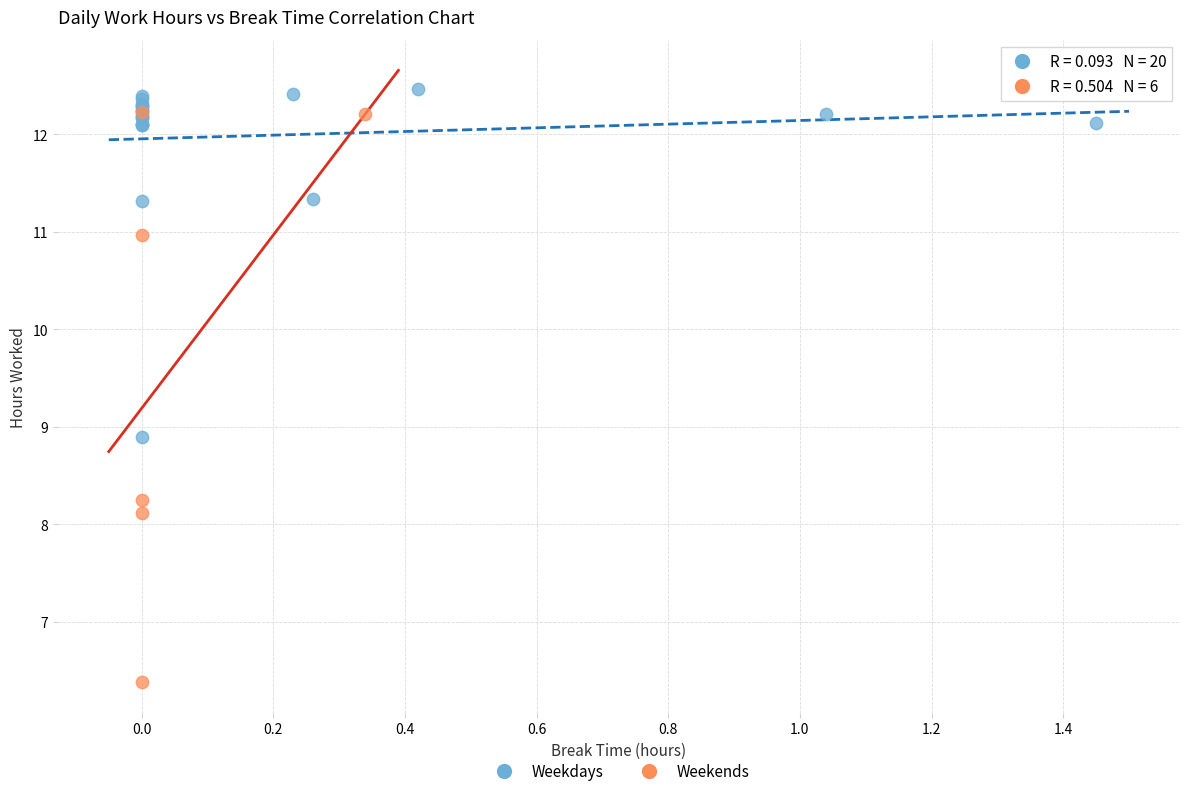

Which series has the widest spread of Y values?

Weekends